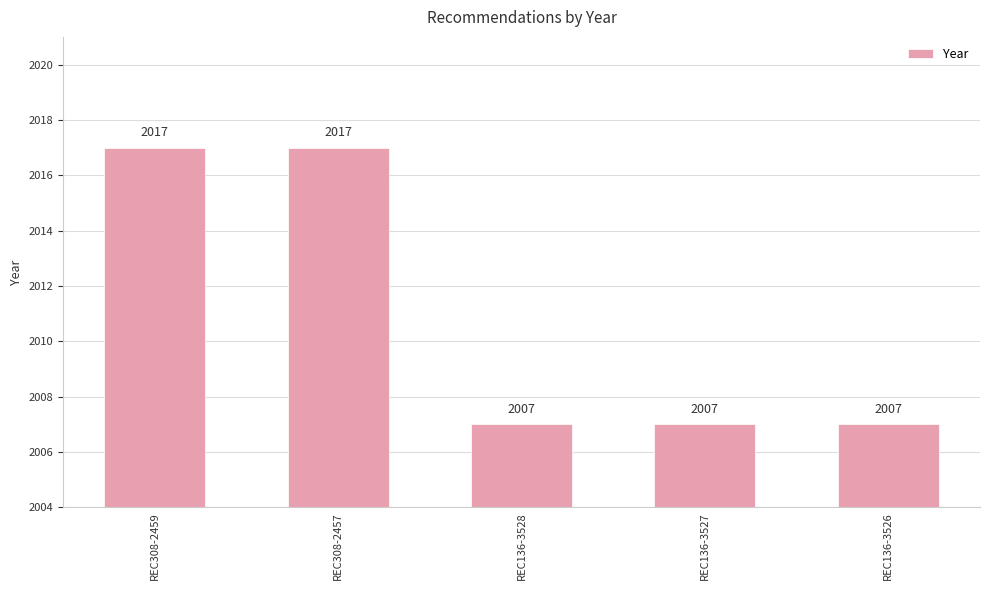

How many values are between 2007 and 2017?

5